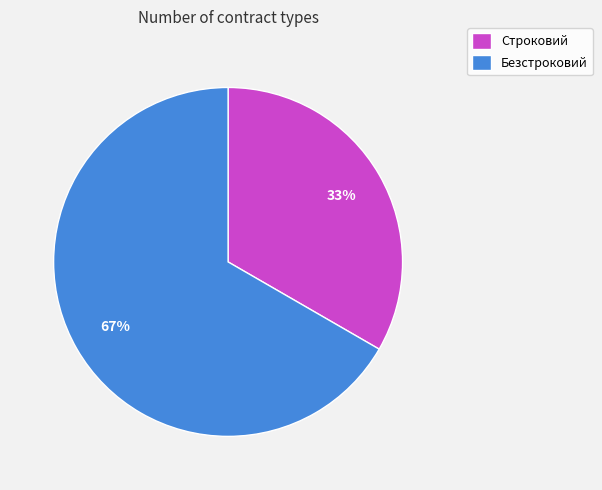

To the nearest percent, what is the combined percentage of Безстроковий and Строковий?

100%